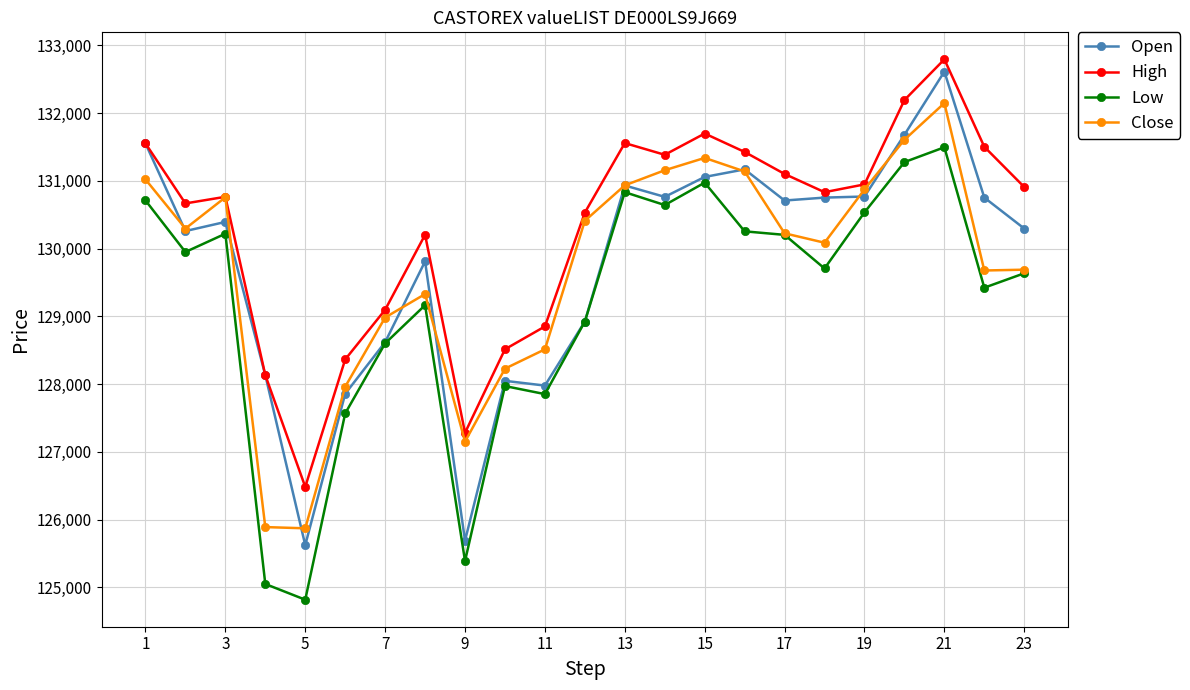

How many series are shown in this chart?

4